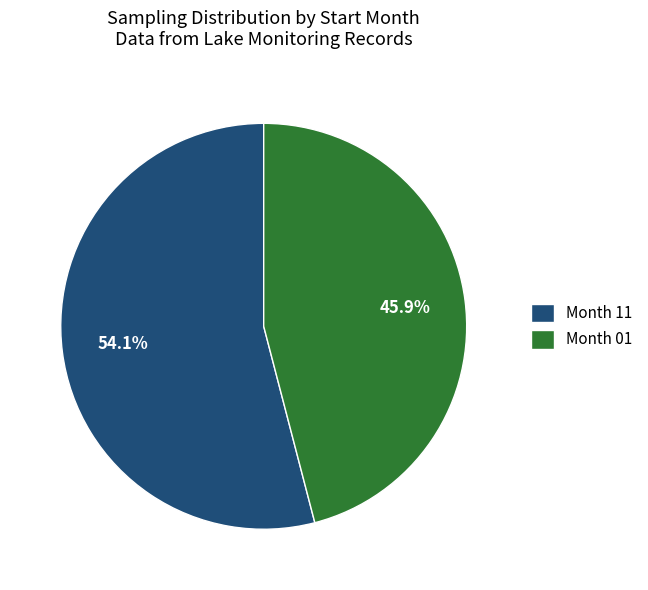

Which category has the biggest portion of the pie?

Month 11